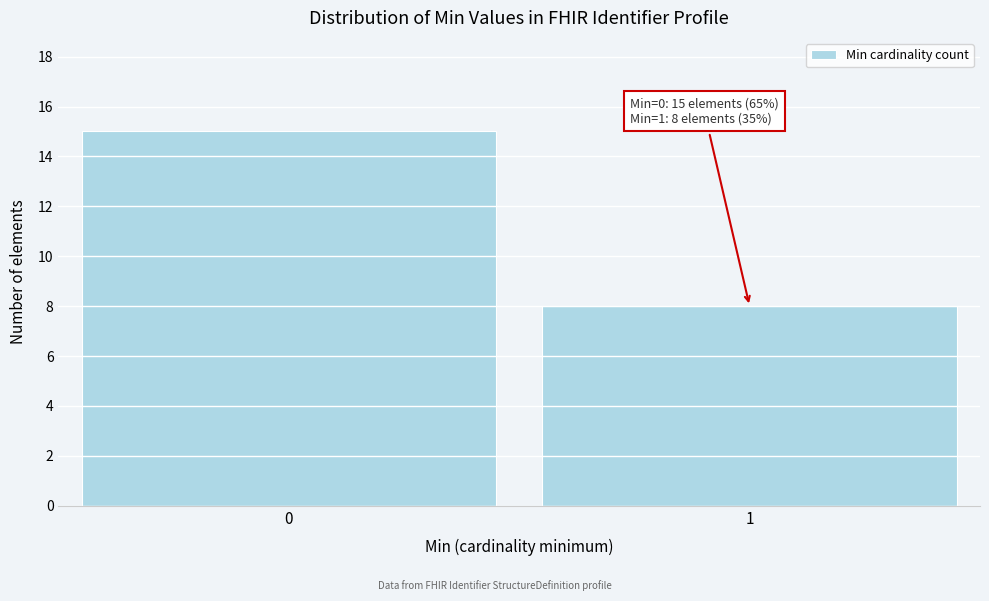

Reading right to left, what are all the values shown in this chart?

1=8	0=15